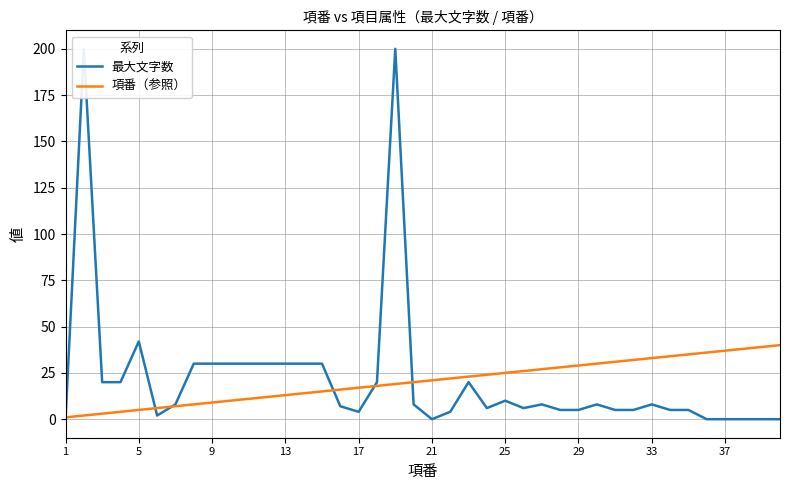

Which series has the widest spread of values?

最大文字数